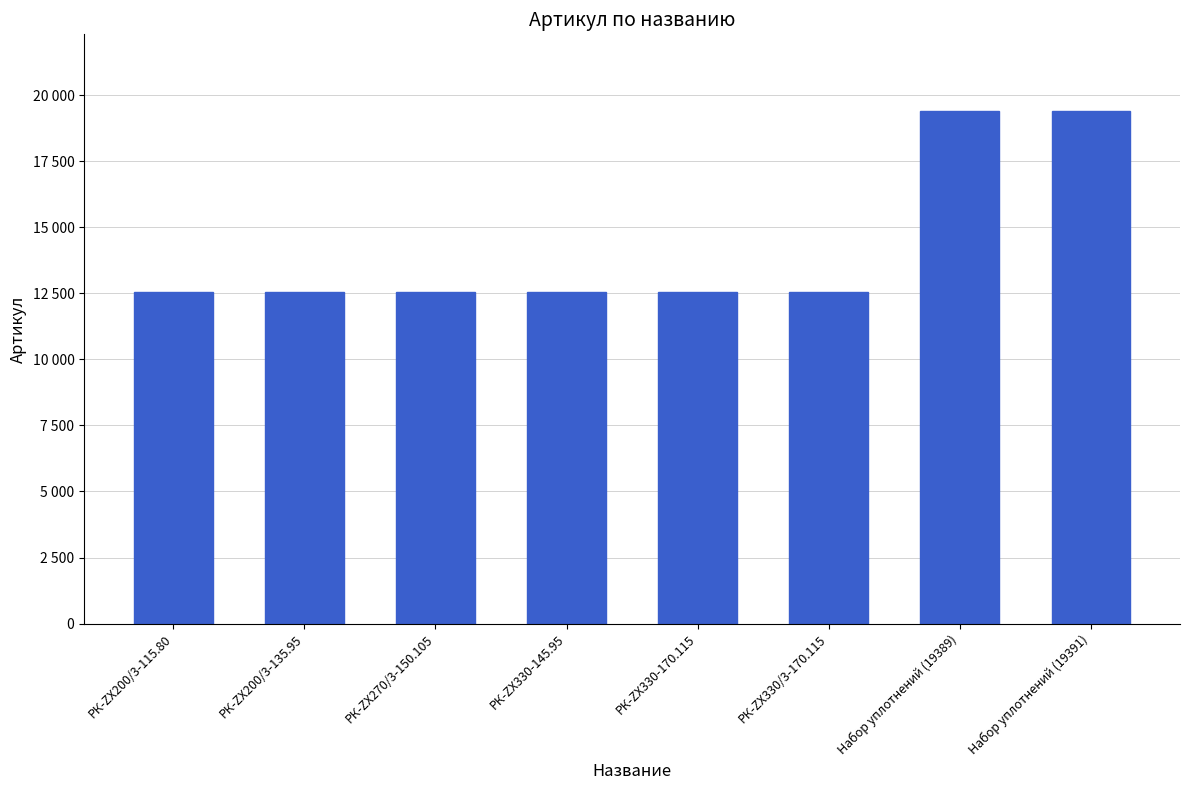

What is the sum of all values?

113993